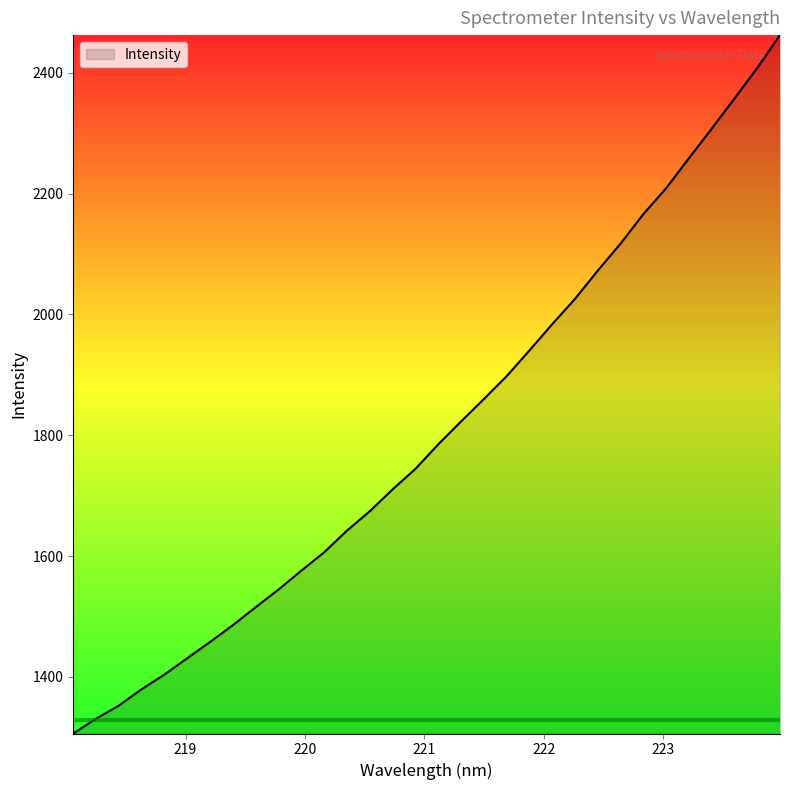

What is the smallest value displayed?

1306.1